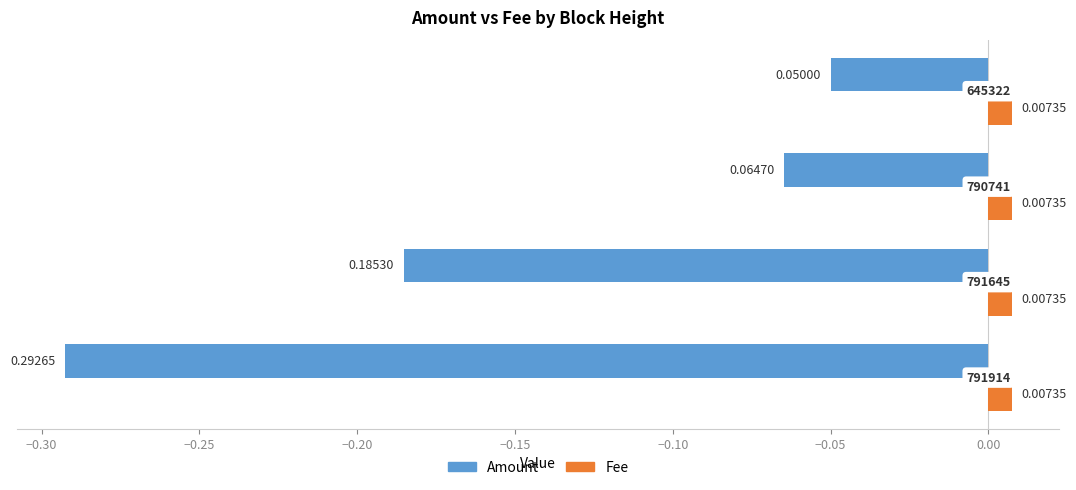

What are all the series names shown in the legend?

Amount, Fee